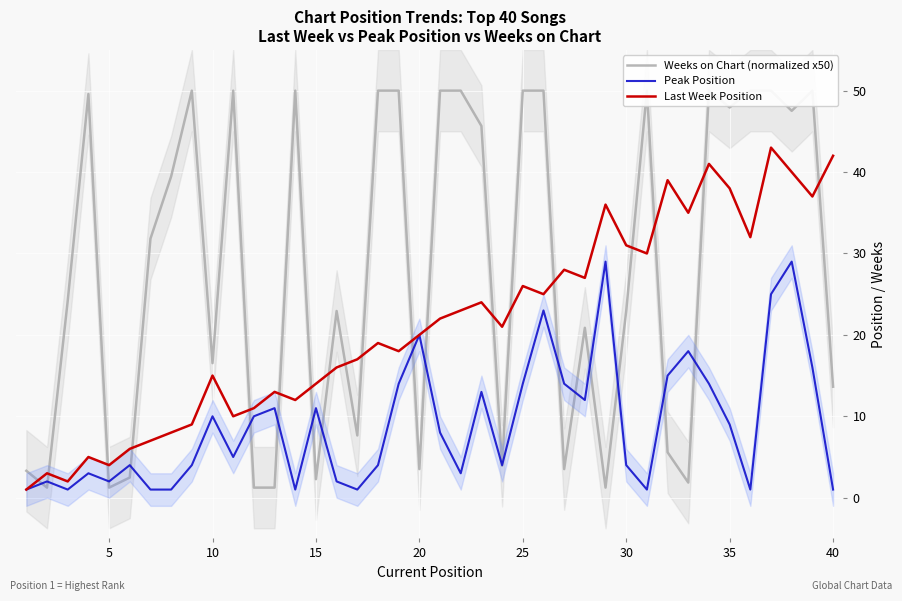

Is it true that Peak Position equals 1 at 40?

True